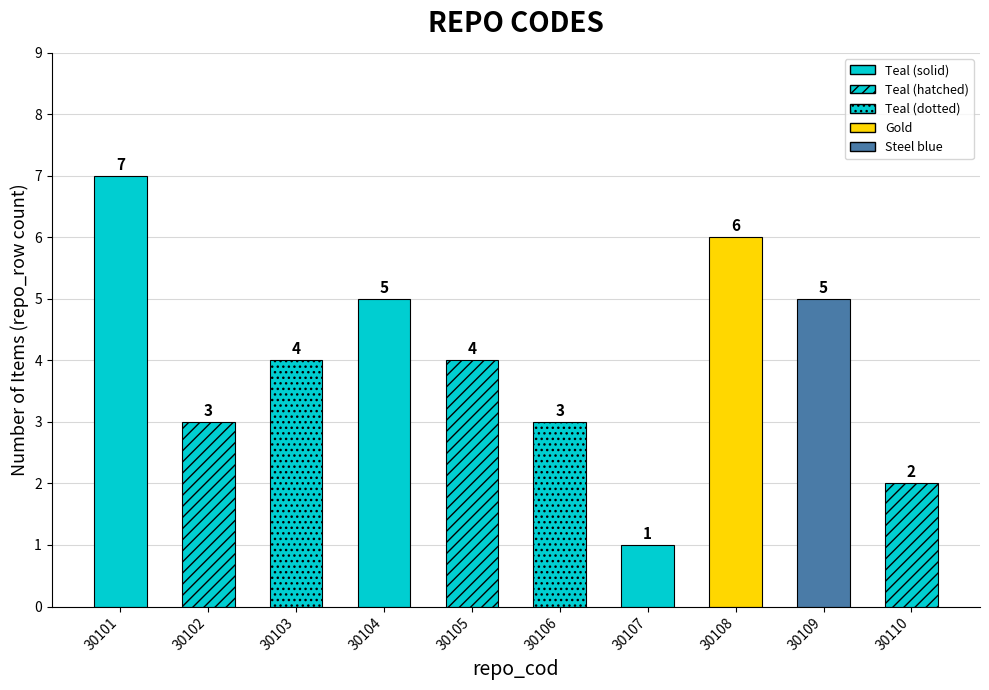

What is the smallest value displayed?

1